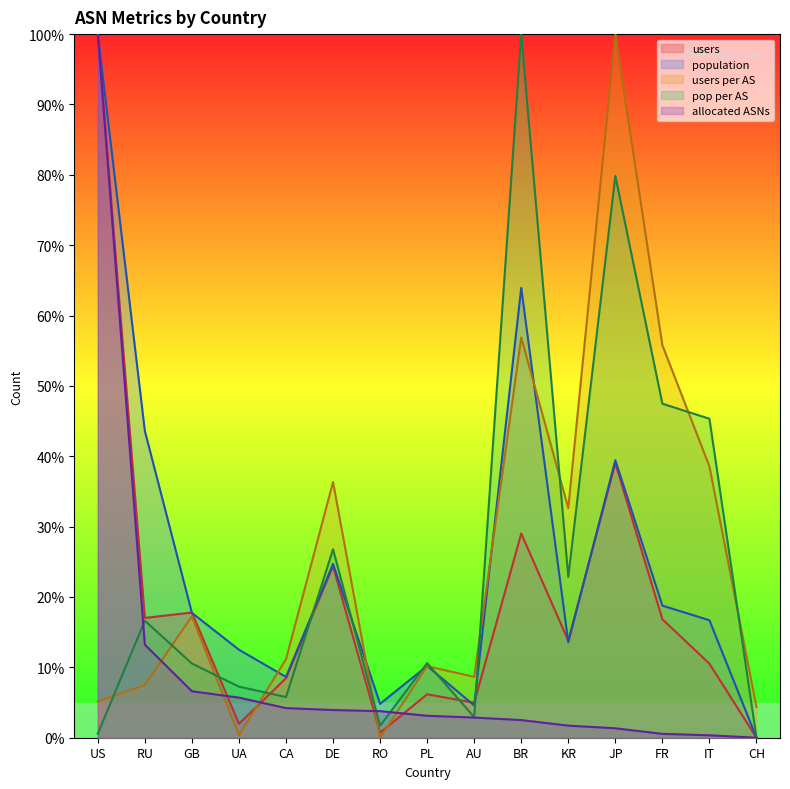

After their last crossing, which series has the higher values: users or pop_per_AS?

pop_per_AS